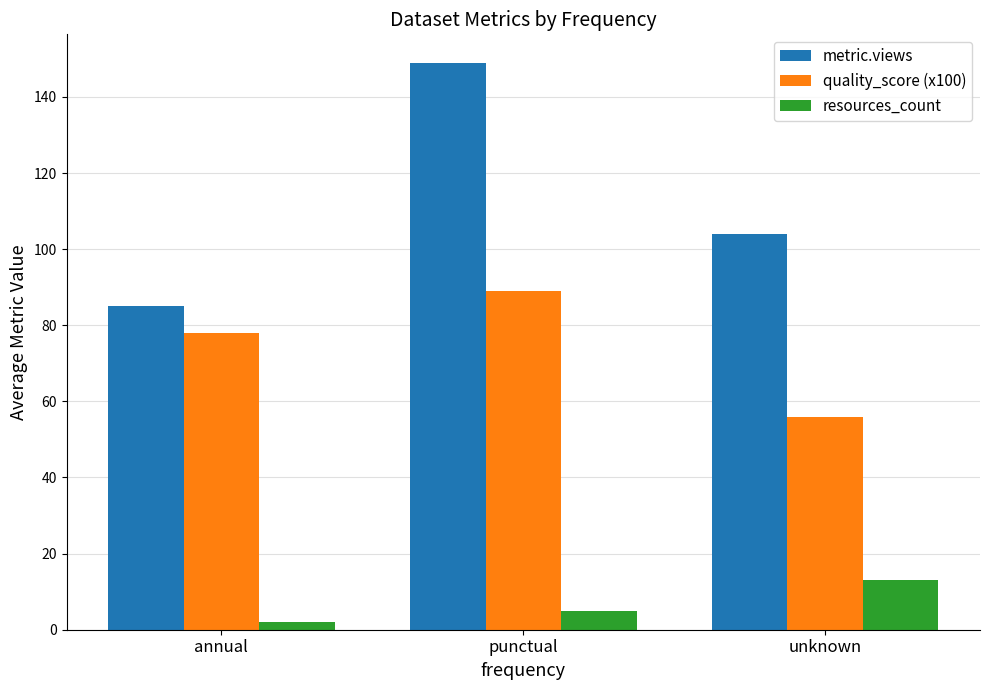

What is the difference between the maximum and minimum values in the metric.views series?

64